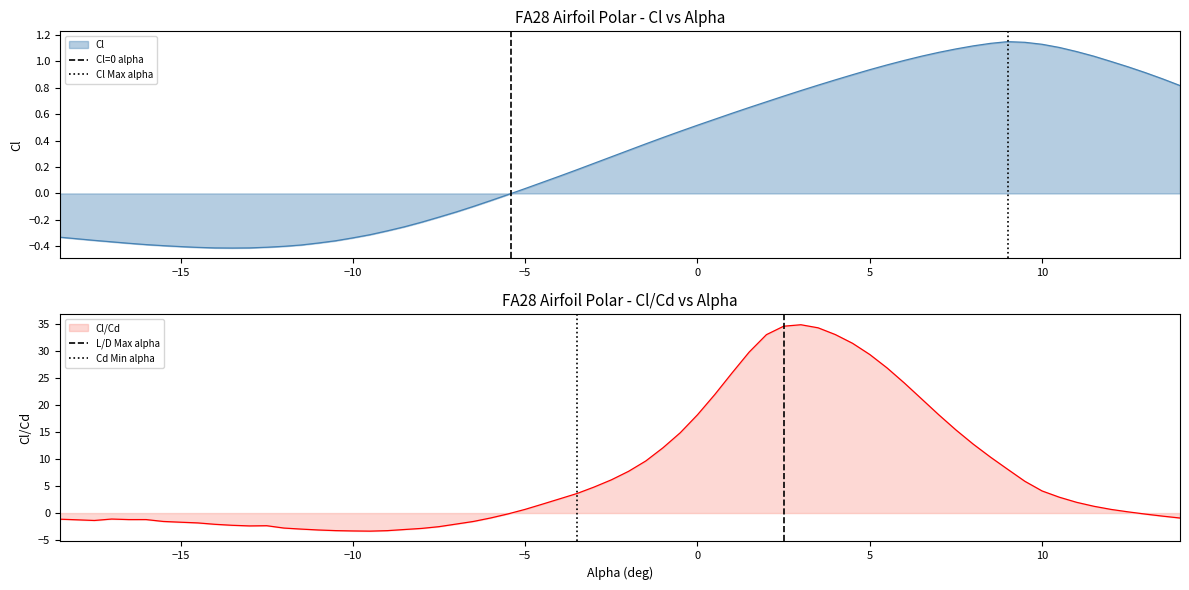

What is the minimum value for Cl/Cd?

-3.4